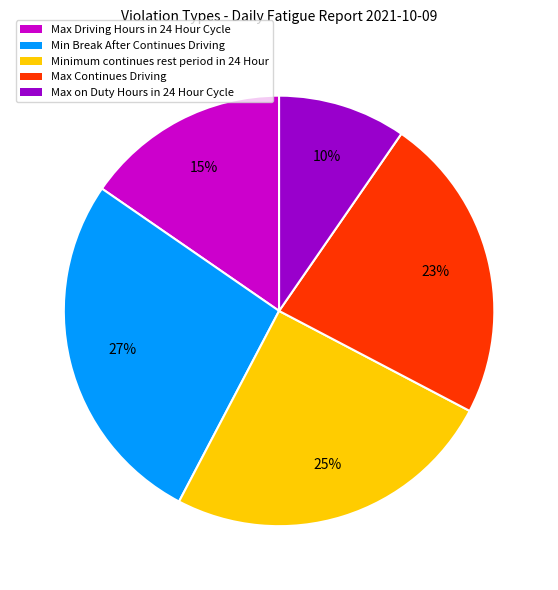

True or false: Minimum continues rest period in 24 Hour accounts for 38% of the total.

False